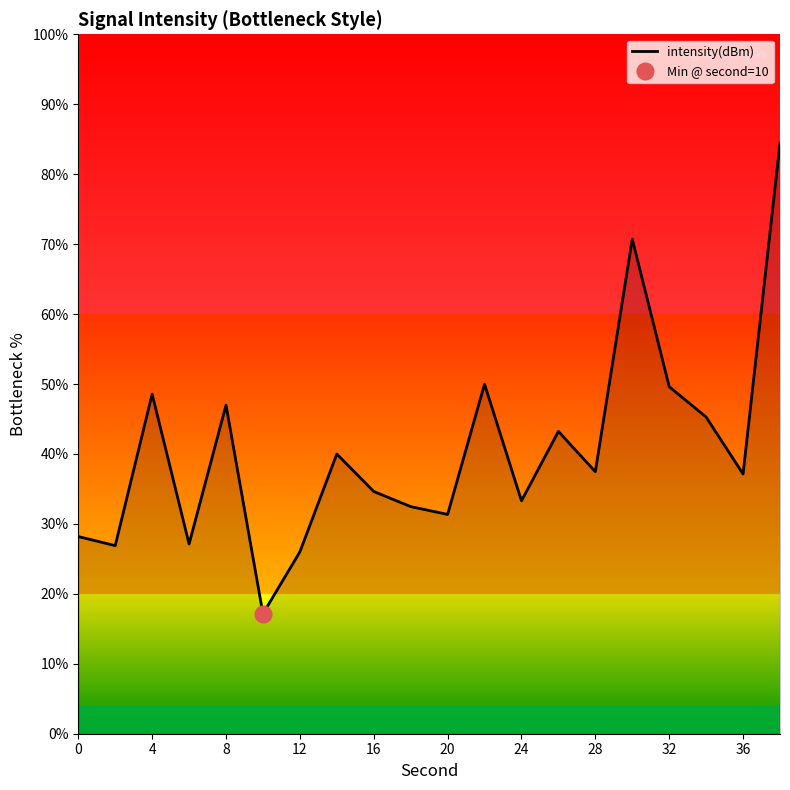

Is it true that intensity(dBm) equals 17.1 at 0?

False